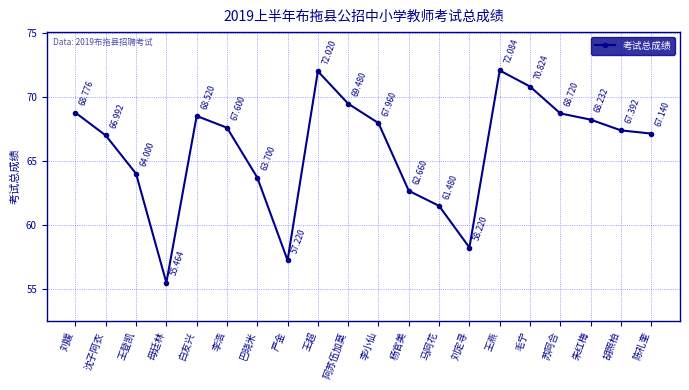

How many lines are shown in the chart?

1